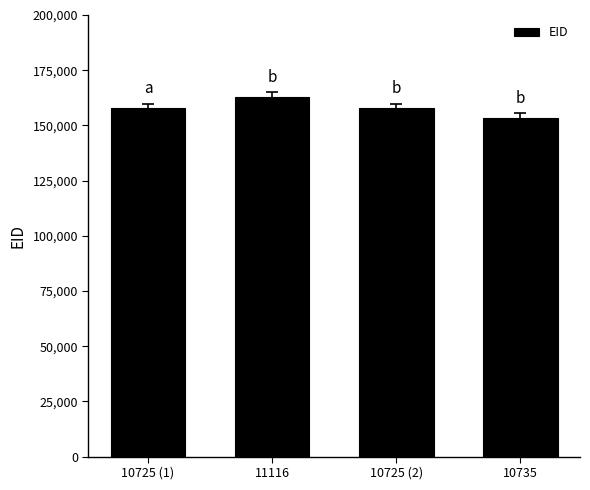

What is the sum of all values?

632145